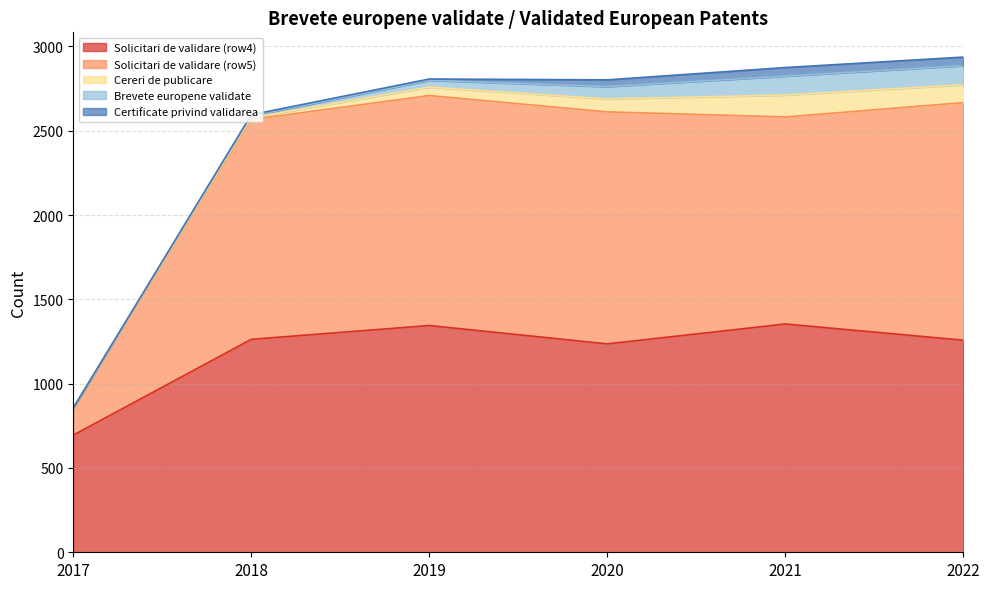

Reading left to right, list all the values displayed in this chart.

Solicitari de validare (row4): 695	1263	1345	1236	1354	1258
Solicitari de validare (row5): 159	1304	1364	1376	1228	1409
Cereri de publicare: 2	11	50	77	130	106
Brevete europene validate: 0	10	40	73	112	113
Certificate privind validarea: 0	7	8	40	51	51